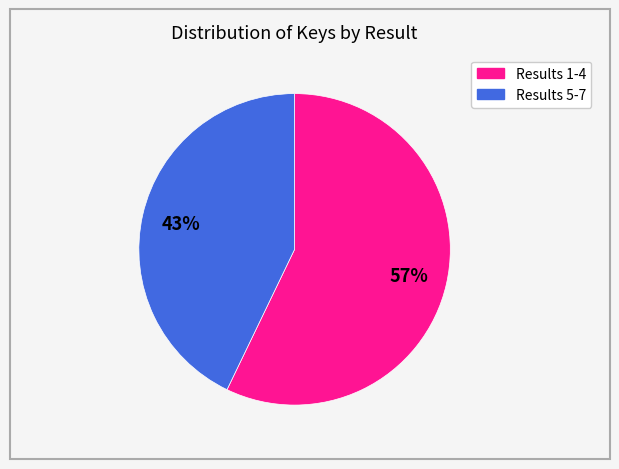

Is there any slice that represents more than half of the pie?

Yes